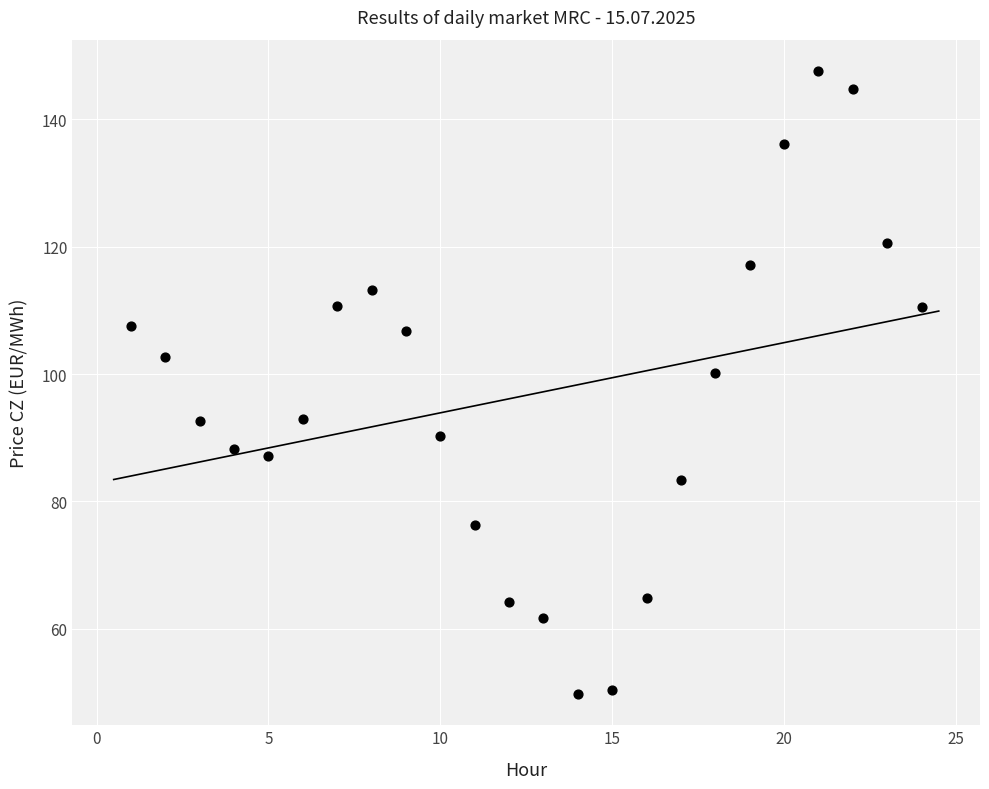

What is the range of X values (max minus min)?

23.0